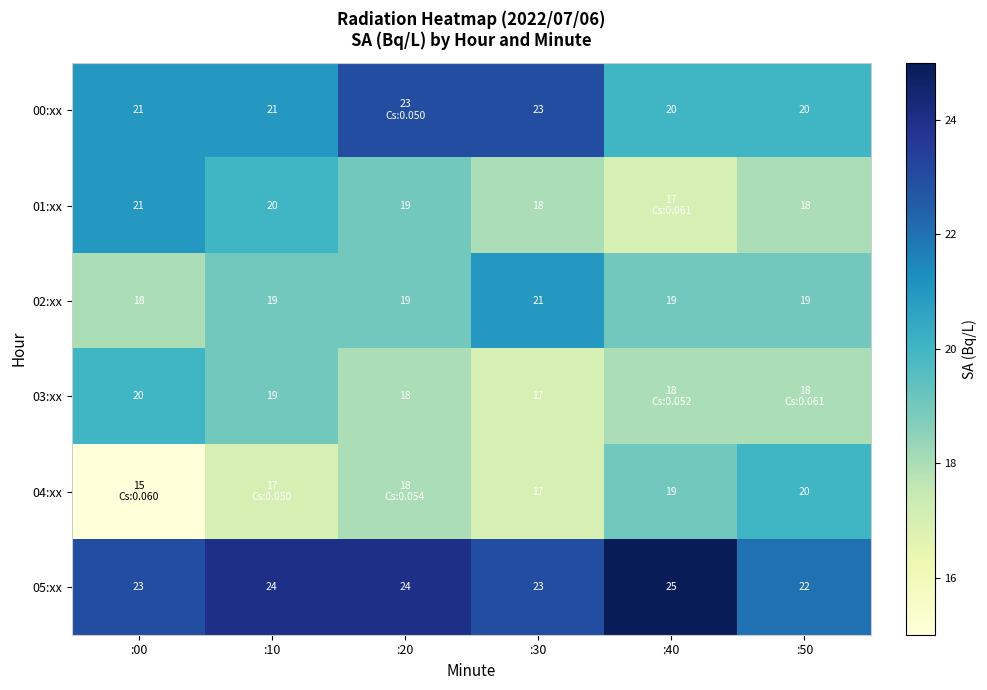

At how many categories does at least one series exceed 16?

6